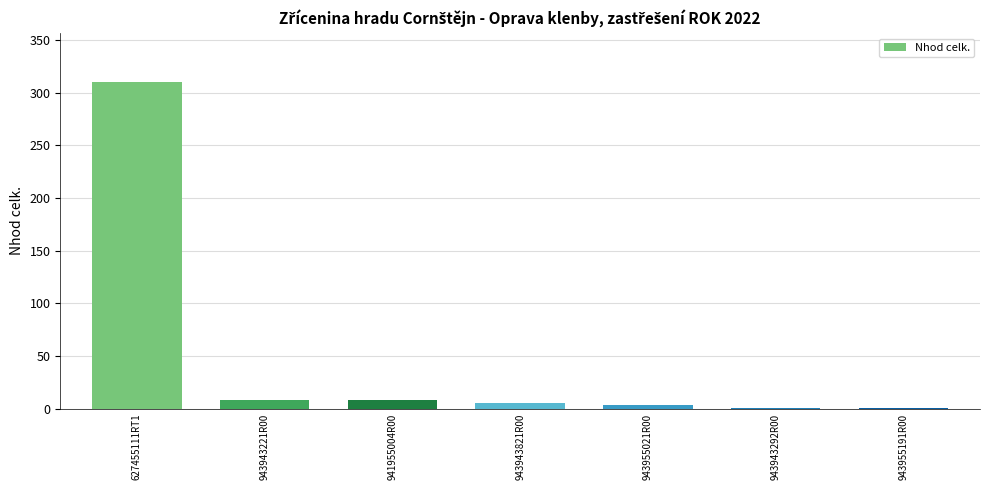

Count the number of categories in the chart.

7